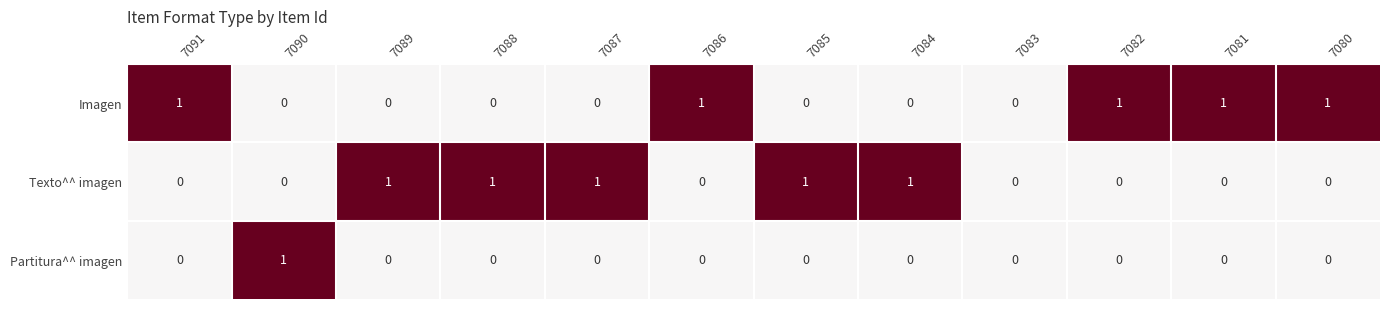

The value of Partitura^^ imagen at 7085 is 0. True or false?

True